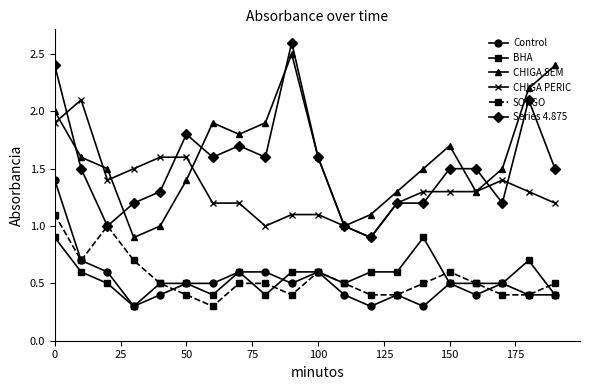

True or false: Control and CHIGA PERIC intersect in this chart.

False